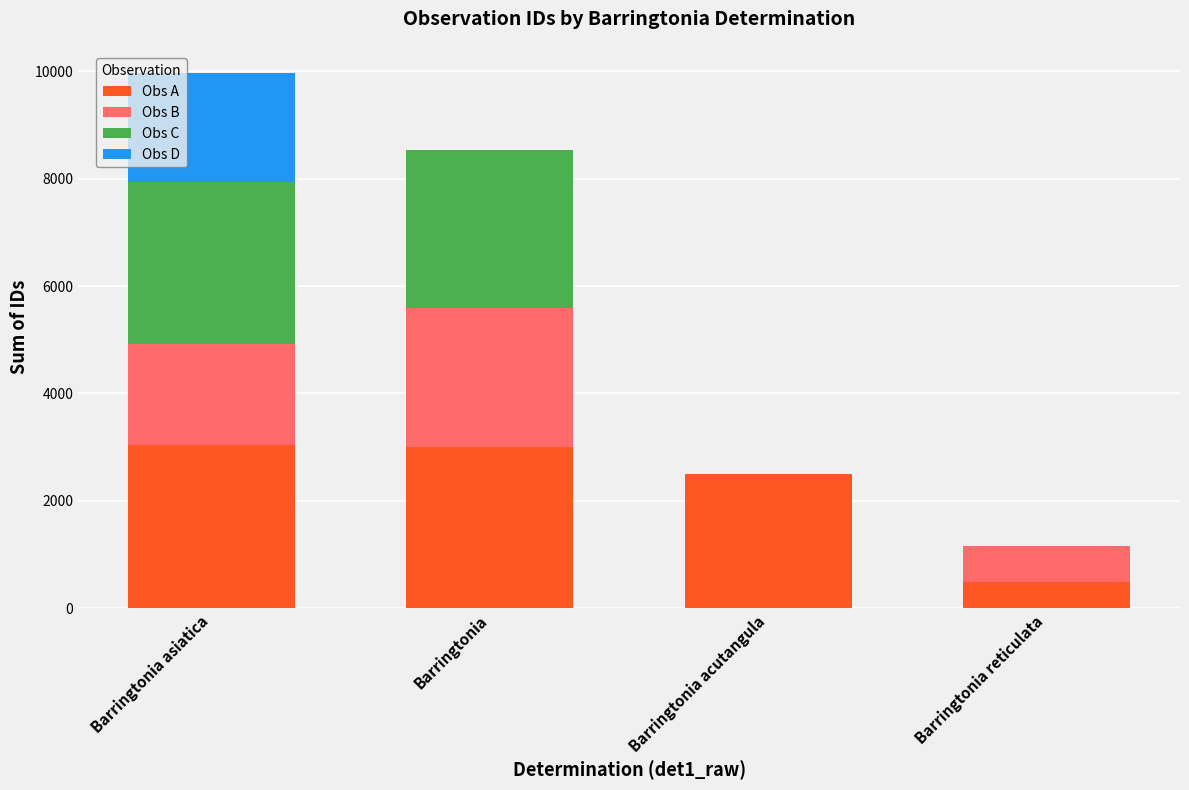

What is the highest value of the Obs A series?

3033